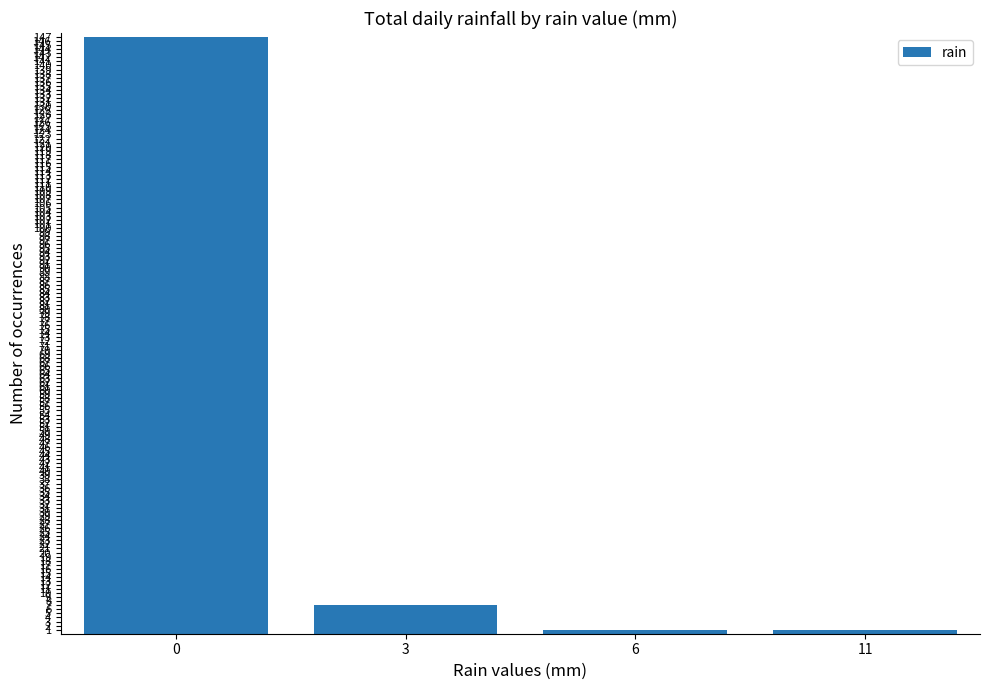

Reading left to right, what are all the values shown in this chart?

147	7	1	1